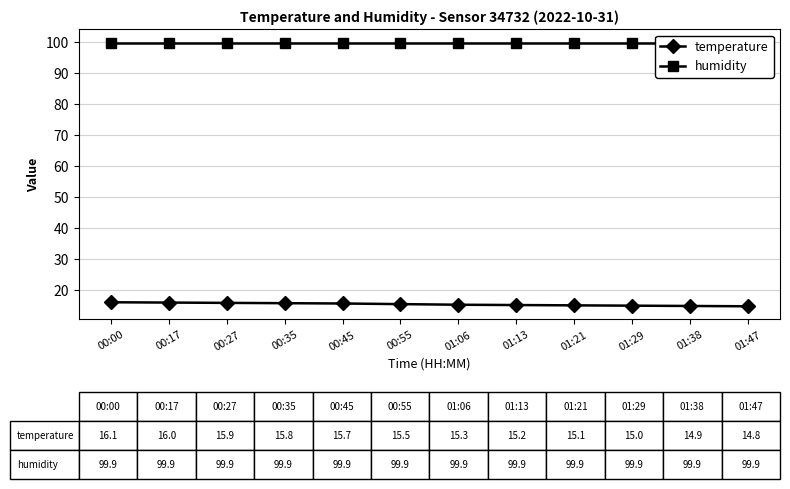

Does the chart have visible grid lines?

Yes